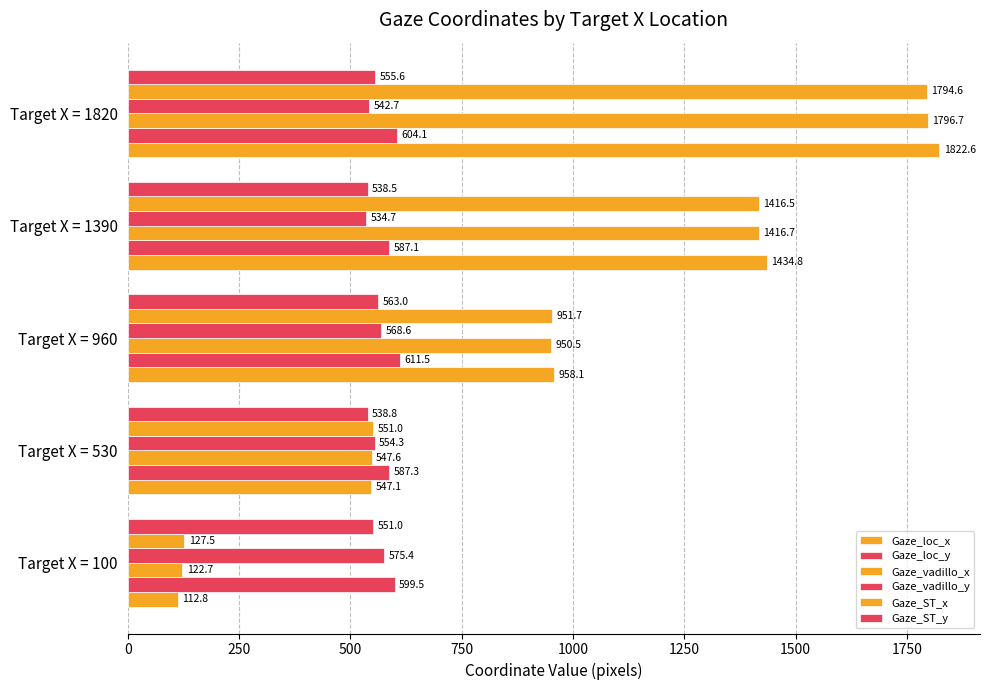

What is the value of the Gaze_vadillo_y bar at the 5th from the left?

542.7